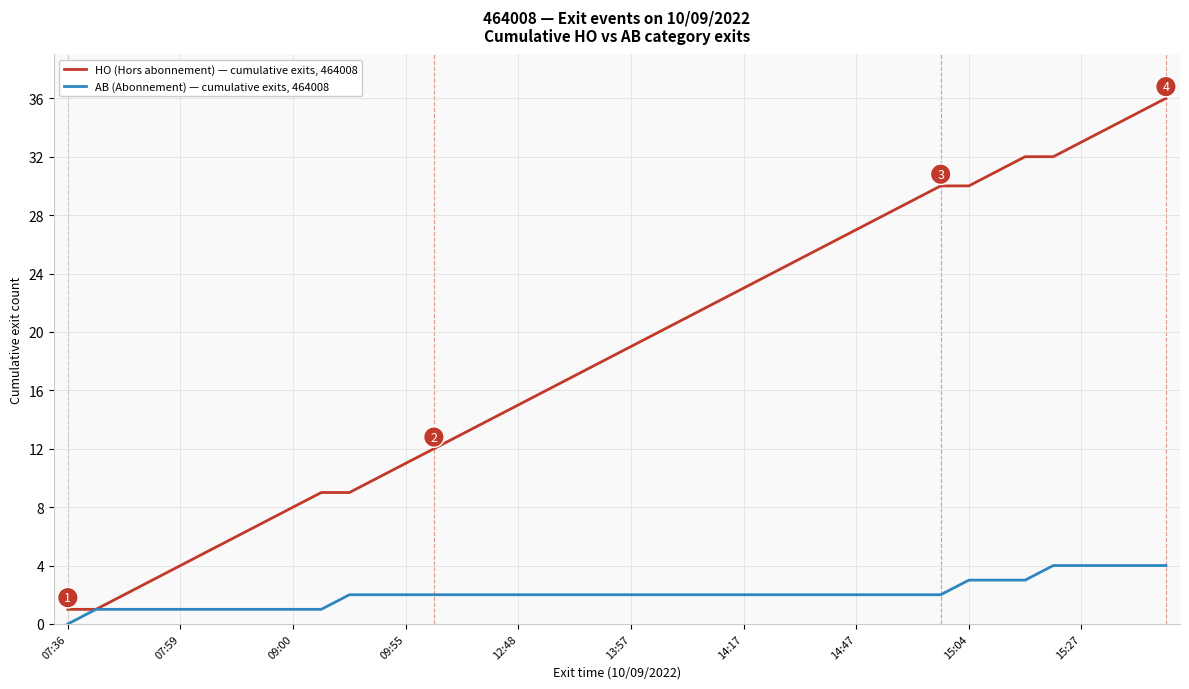

Which series has the widest spread of values?

HO (Hors abonnement) — cumulative exits, 464008